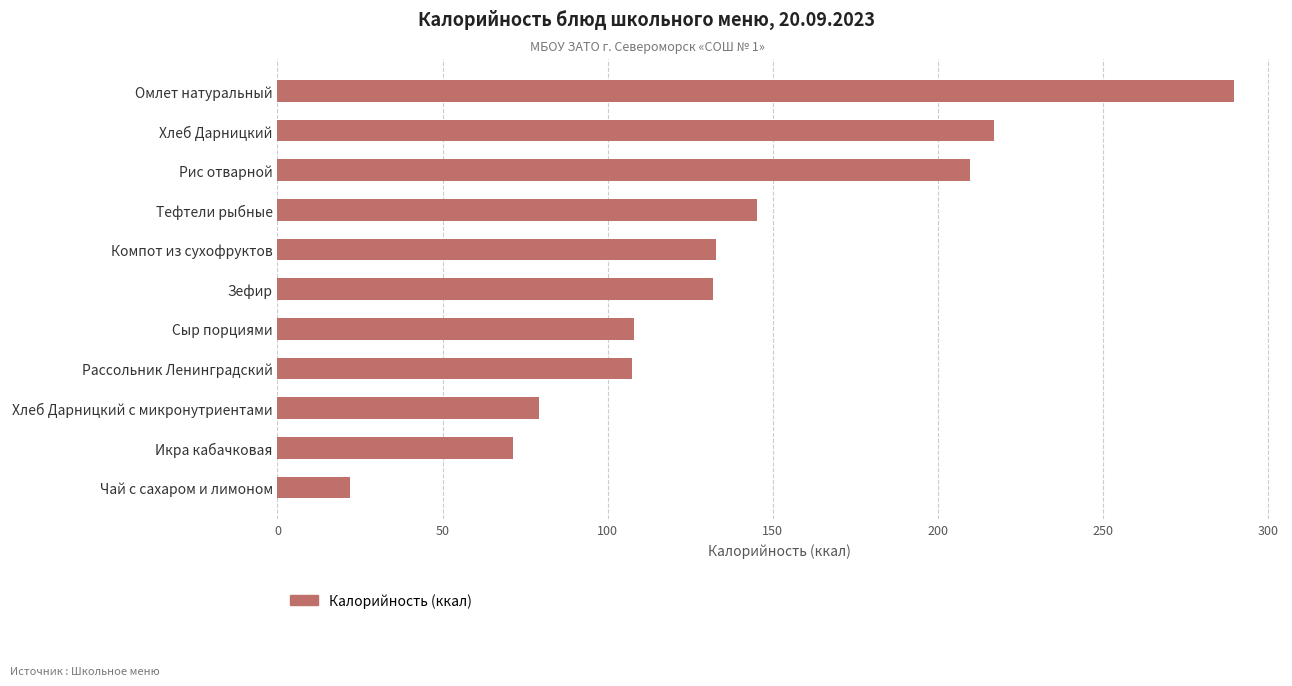

What position from the top is Хлеб Дарницкий с микронутриентами?

9